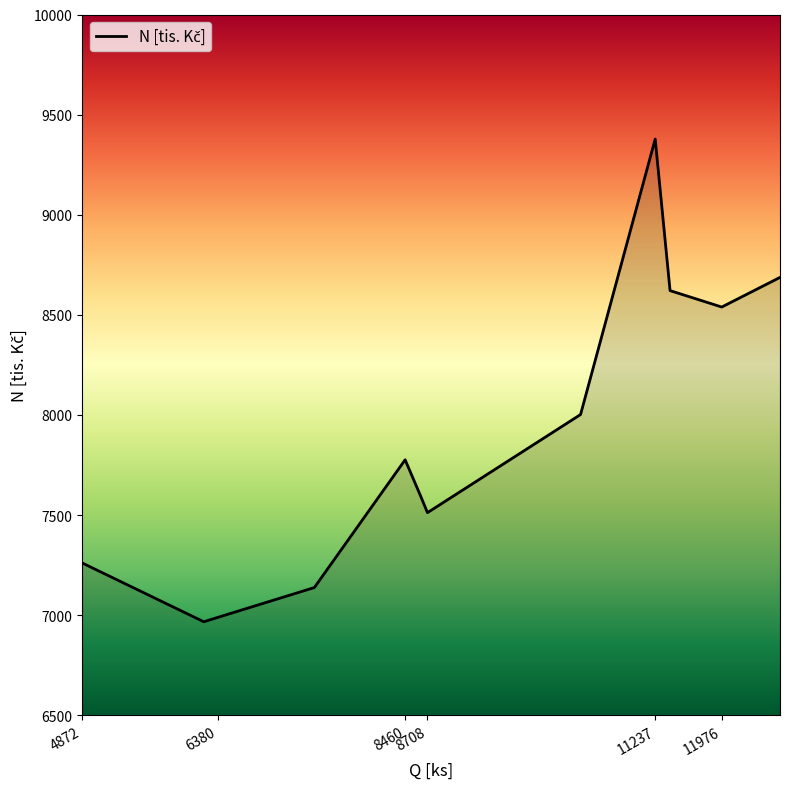

True or false: the data has more than 2 interior local peaks.

False